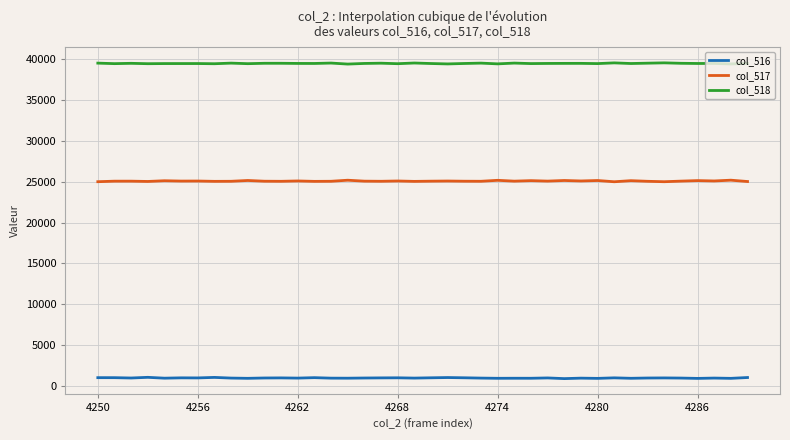

Which series has the widest spread of values?

col_517